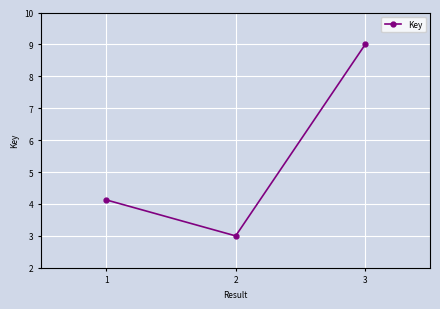

How many data points are less than 4?

1